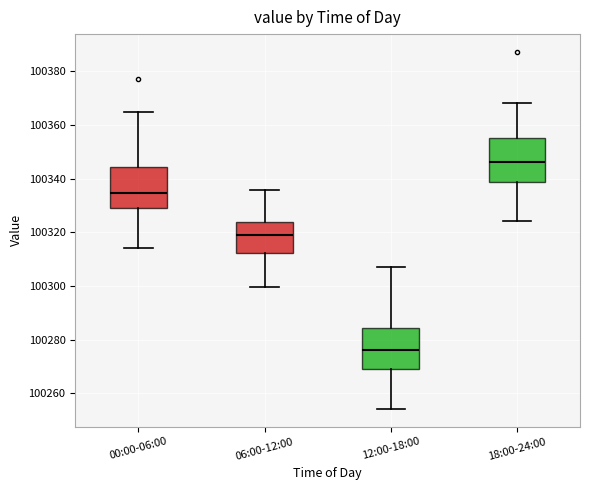

Which box has the lowest median line?

12:00-18:00